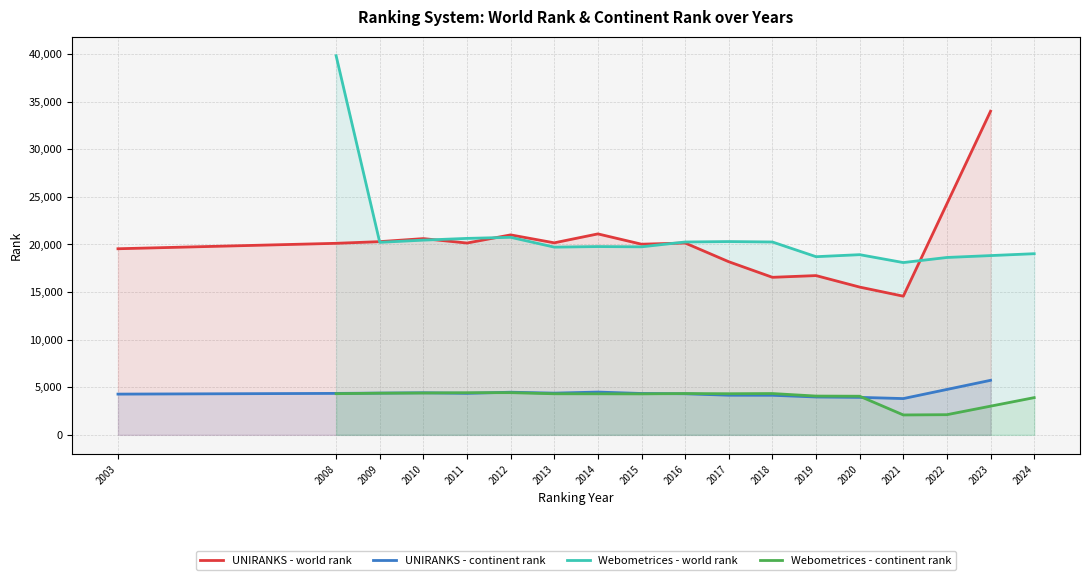

Which series has the largest total across all categories?

Webometrices - world rank